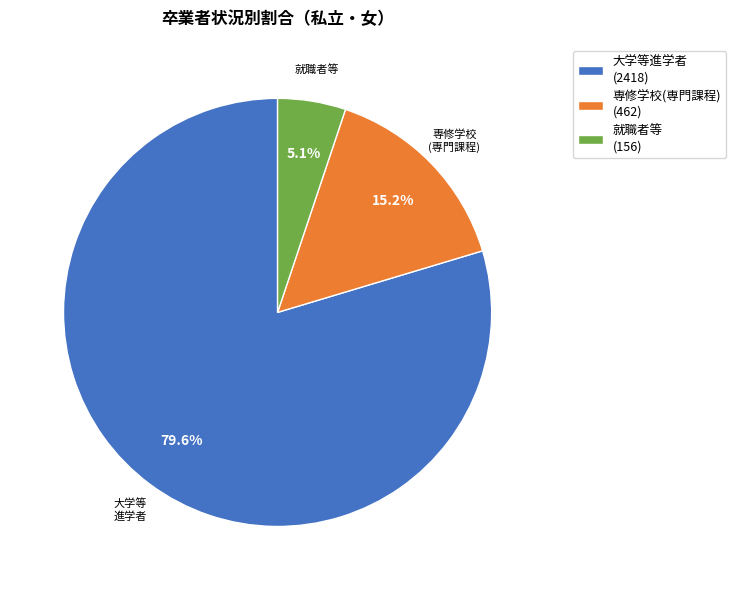

Is there any slice that represents more than half of the pie?

Yes